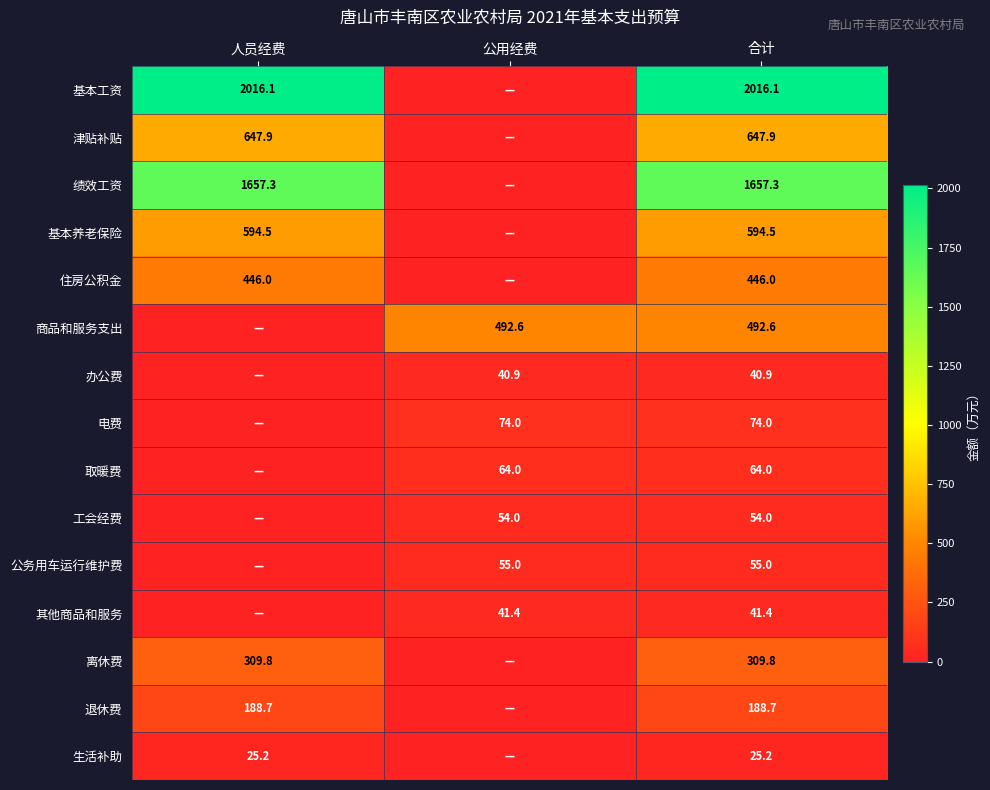

Is it true that 住房公积金 equals 212.8 at 人员经费?

False